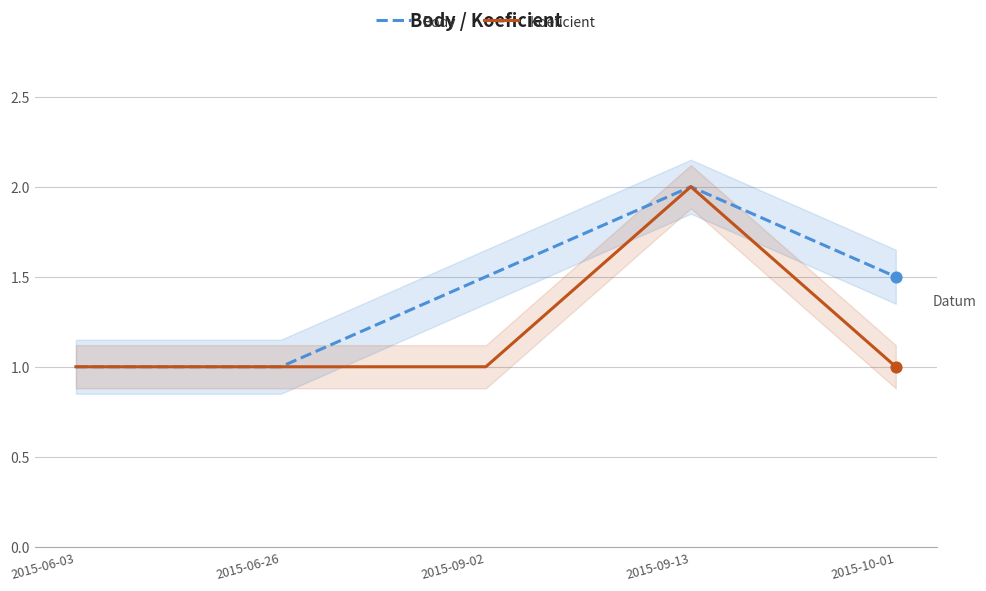

What are all the series names shown in the legend?

Body, Koeficient